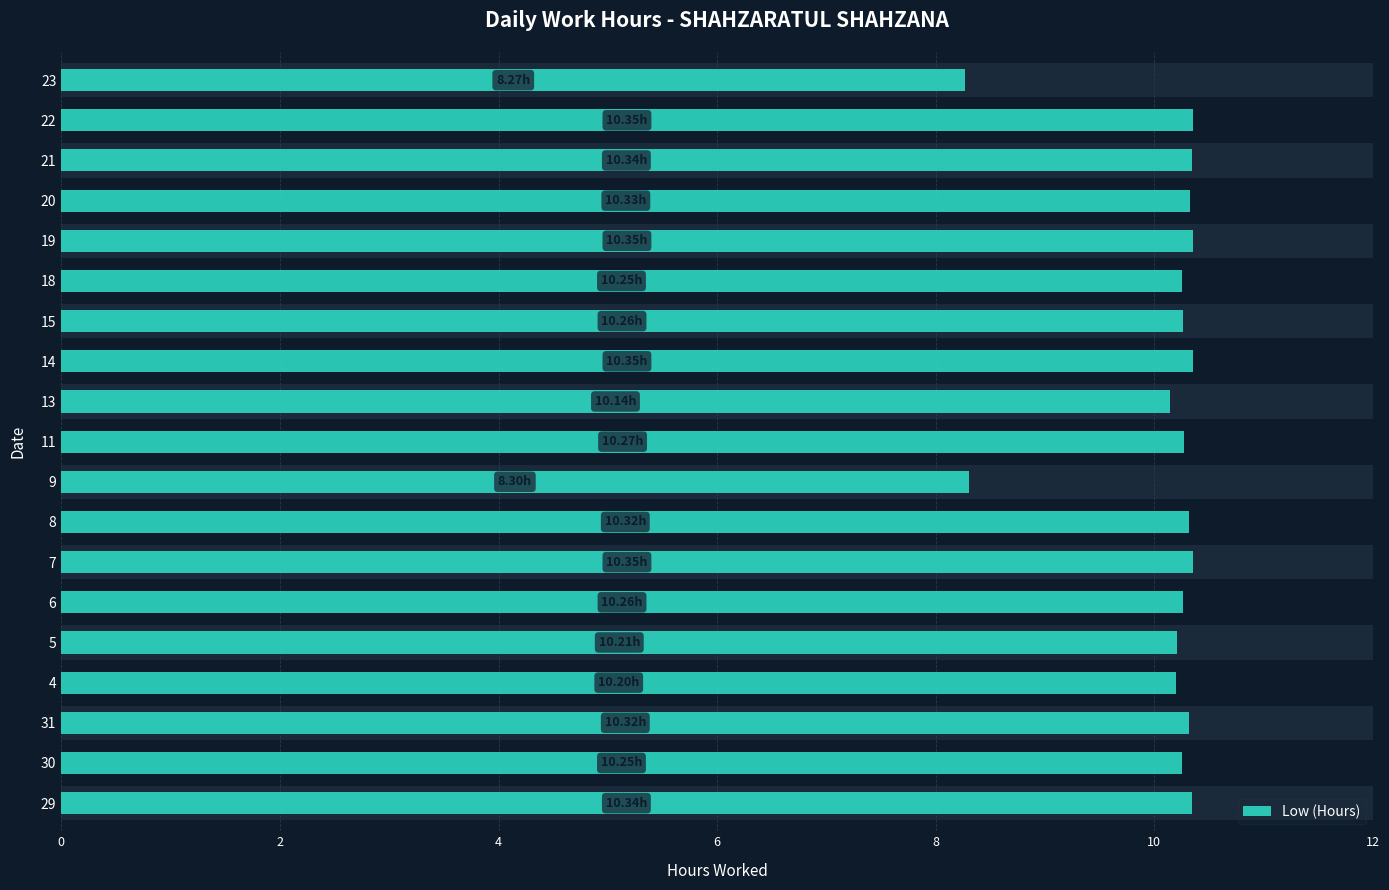

How many categories are shown in the chart?

19